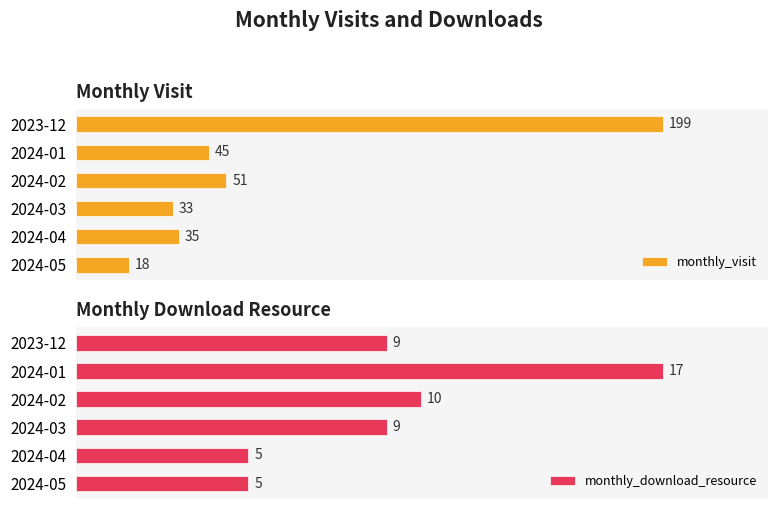

How many groups of bars are there?

6